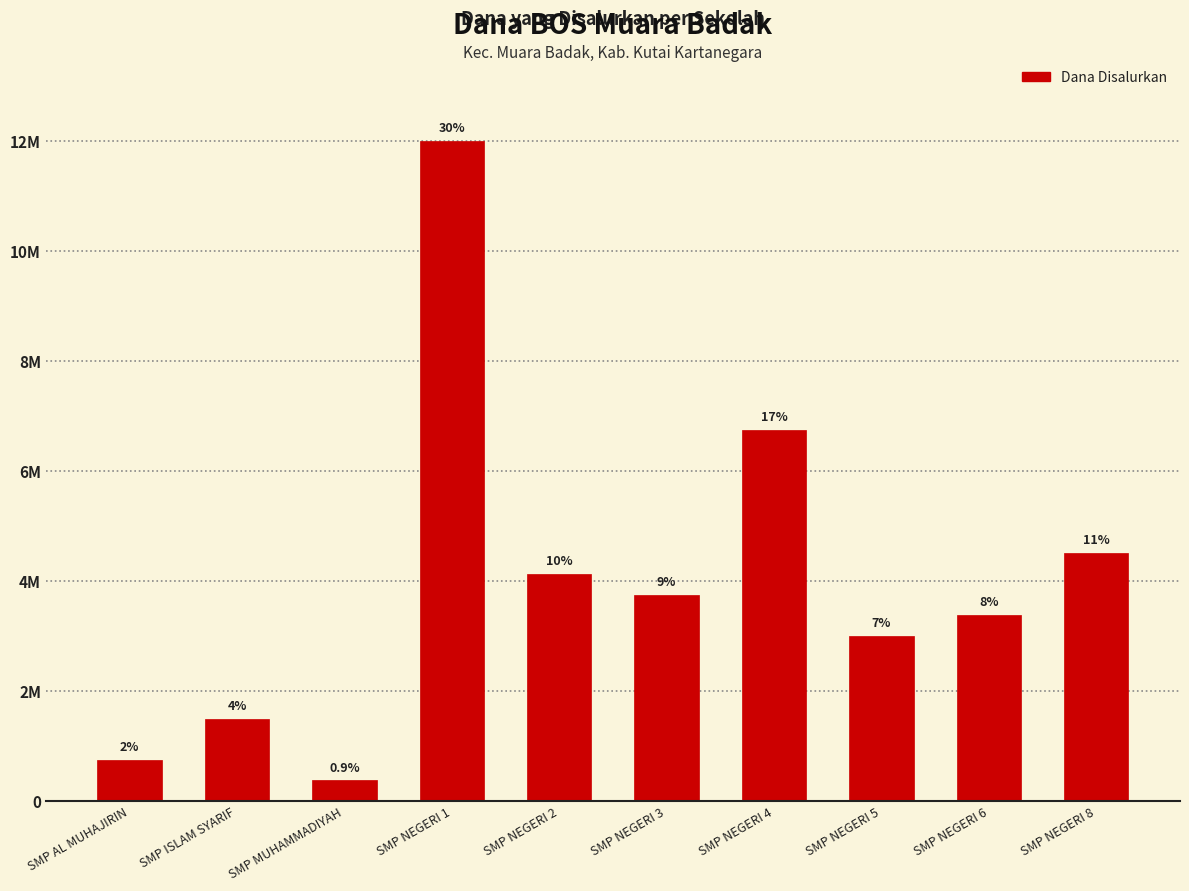

Are the bars horizontal?

No